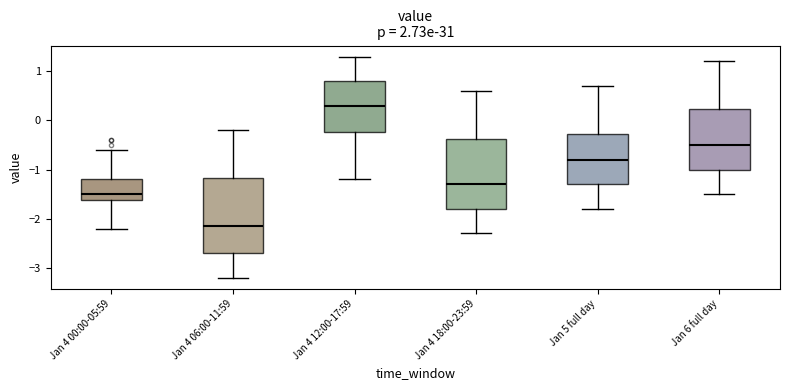

Where is the upper edge of the box for Jan 4 18:00-23:59 on the y-axis? The values are not printed on the chart, so give them approximately, as read against the axis.

-0.4